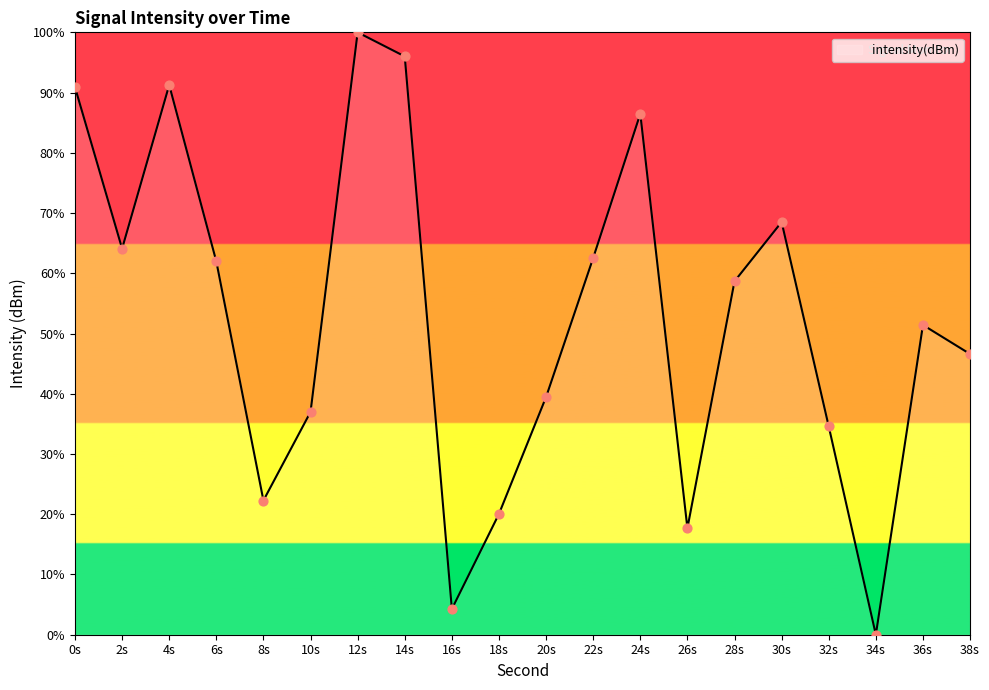

Between 20s and 12s, which is larger?

12s